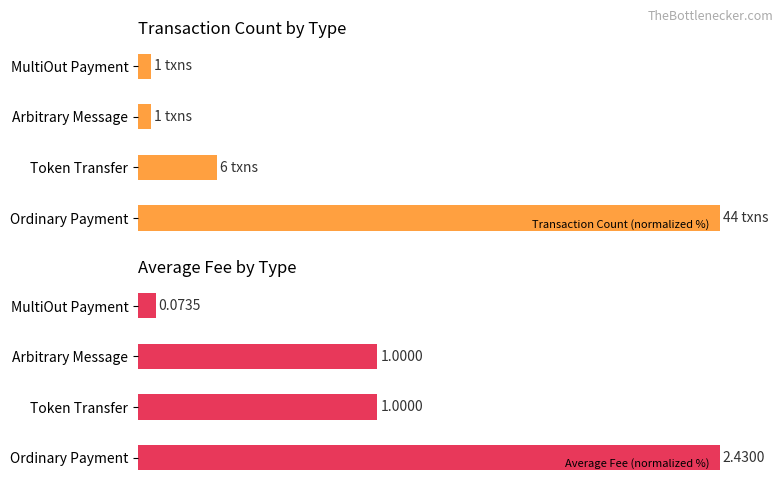

What is the sum of the Average Fee (normalized %) values at MultiOut Payment and Token Transfer?

44.2